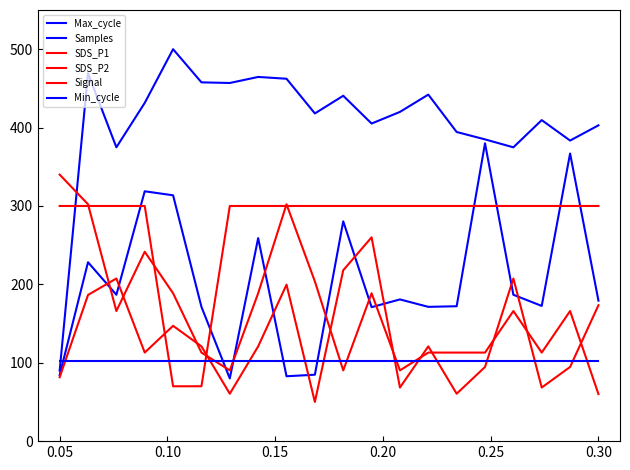

True or false: Max_cycle and Samples intersect in this chart.

False